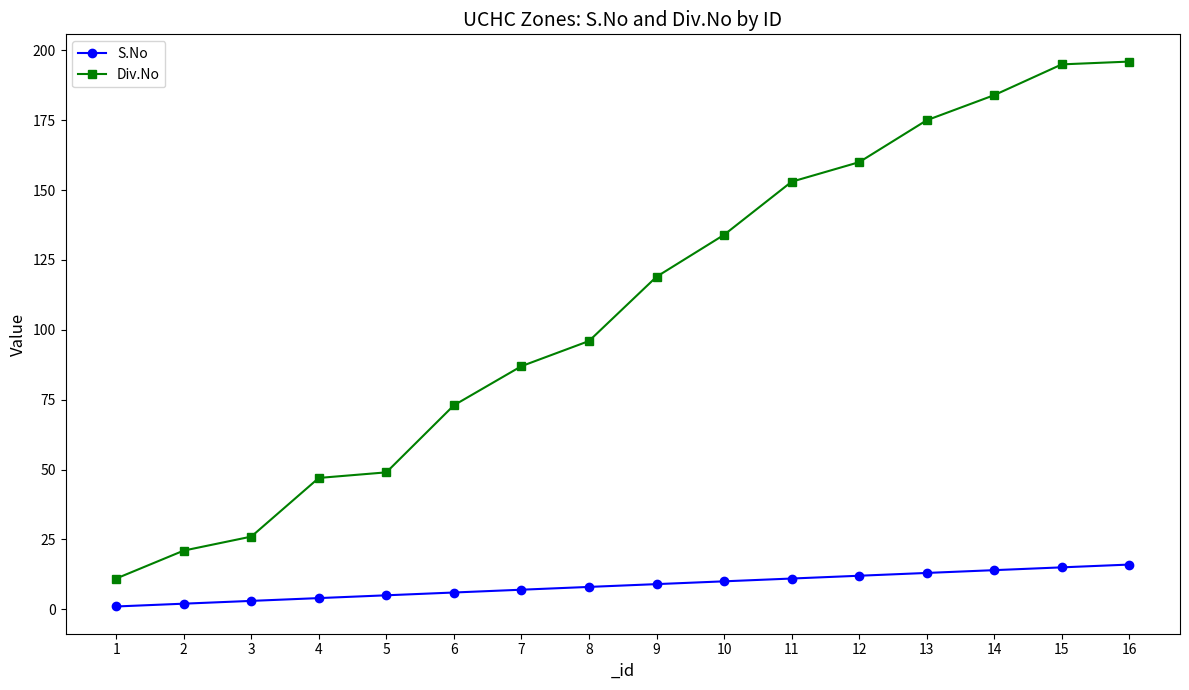

What is the total value across all series at 3?

29